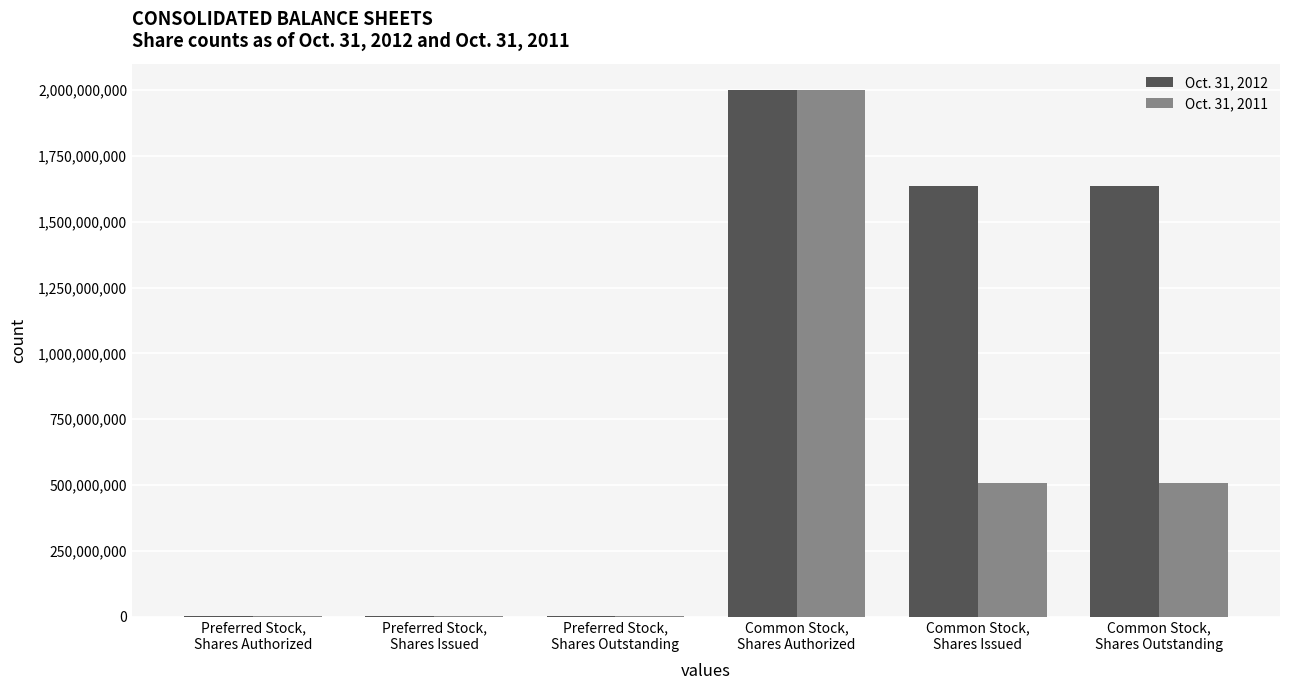

What is the maximum value shown in the chart?

2000000000